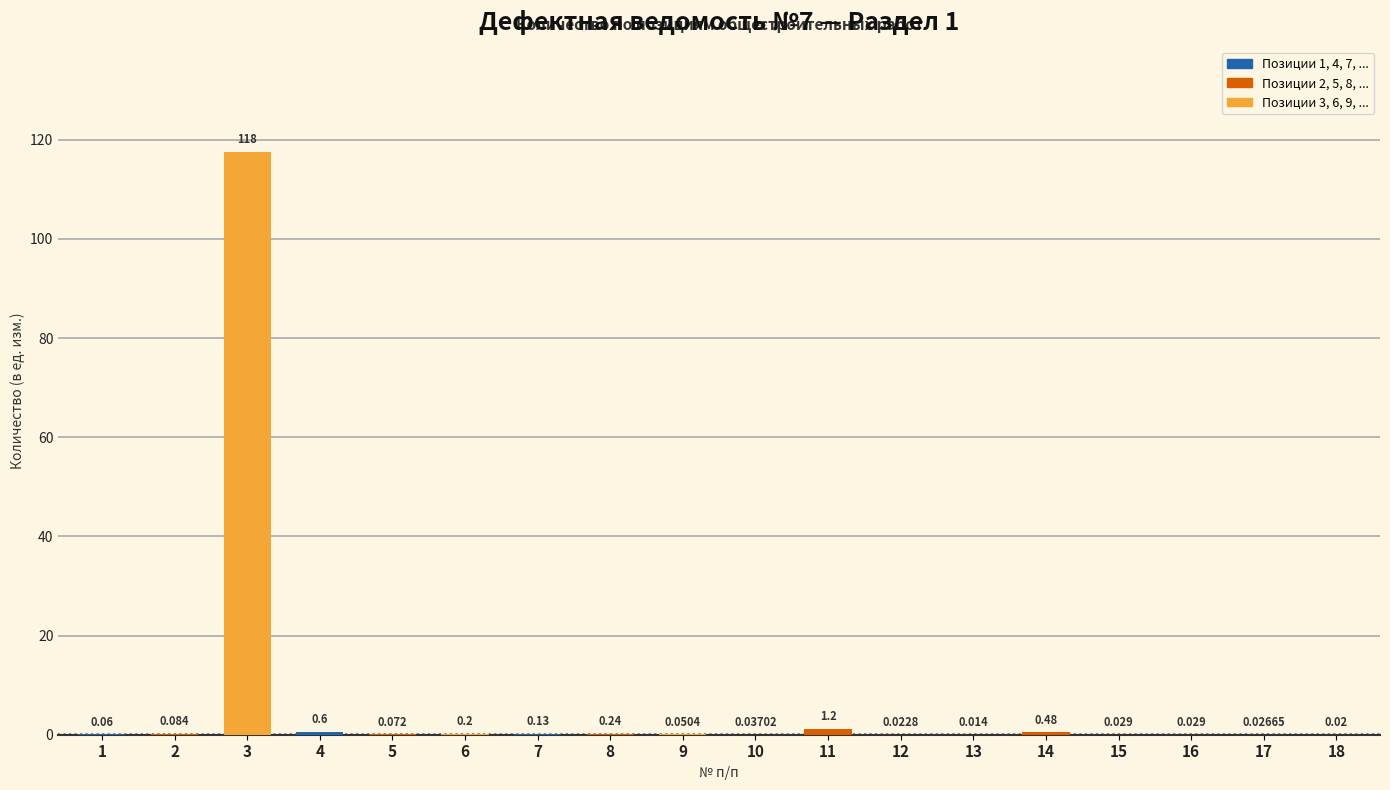

What is the maximum value shown in the chart?

117.6